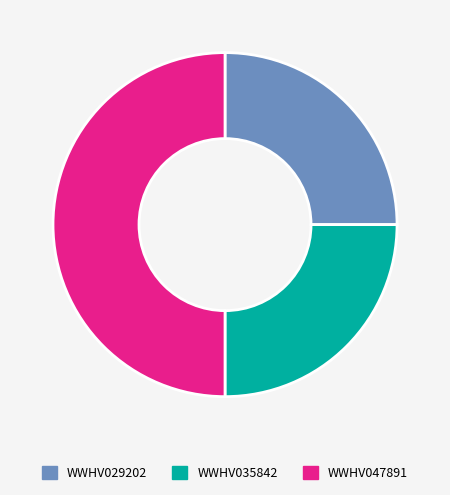

Which has a higher value, WWHV029202 or WWHV047891?

WWHV047891